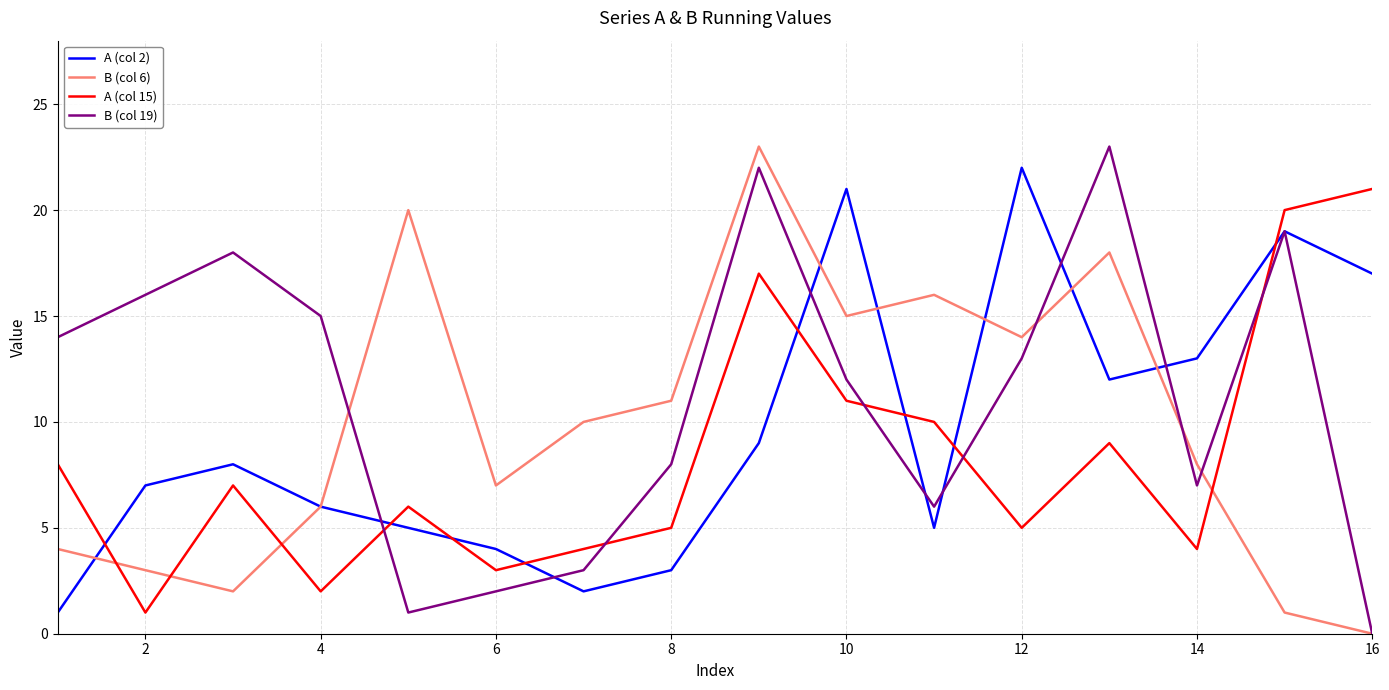

Reading left to right, list all the values displayed in this chart.

A (col 2): 1	7	8	6	5	4	2	3	9	21	5	22	12	13	19	17
B (col 6): 4	3	2	6	20	7	10	11	23	15	16	14	18	8	1	0
A (col 15): 8	1	7	2	6	3	4	5	17	11	10	5	9	4	20	21
B (col 19): 14	16	18	15	1	2	3	8	22	12	6	13	23	7	19	0